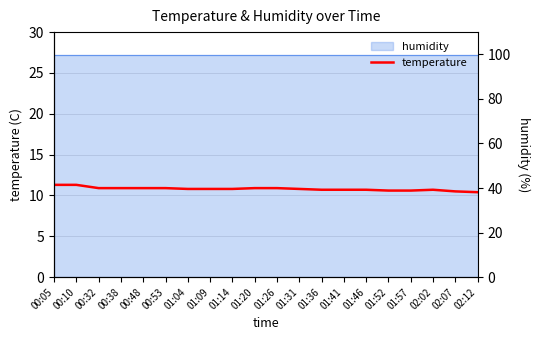

At which category does the data reach its first local peak?

02:02